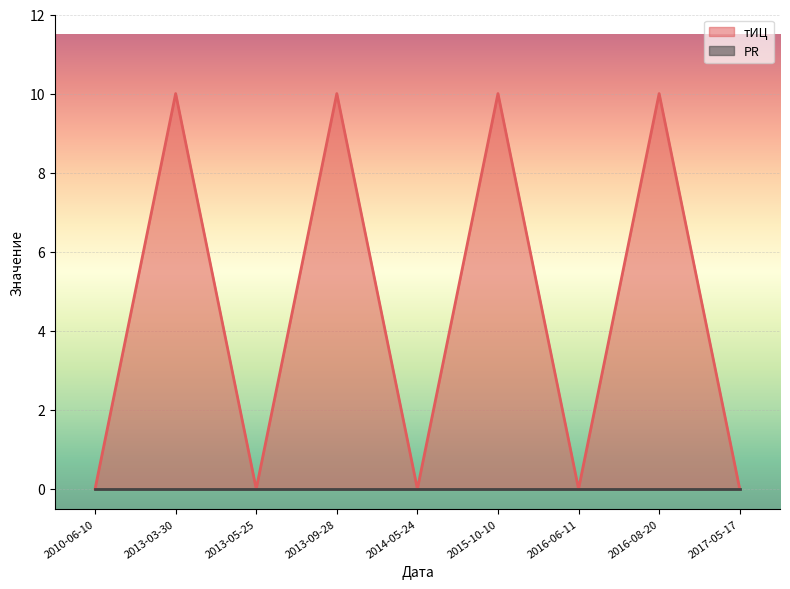

At which category does the data reach its first local valley?

2013-05-25